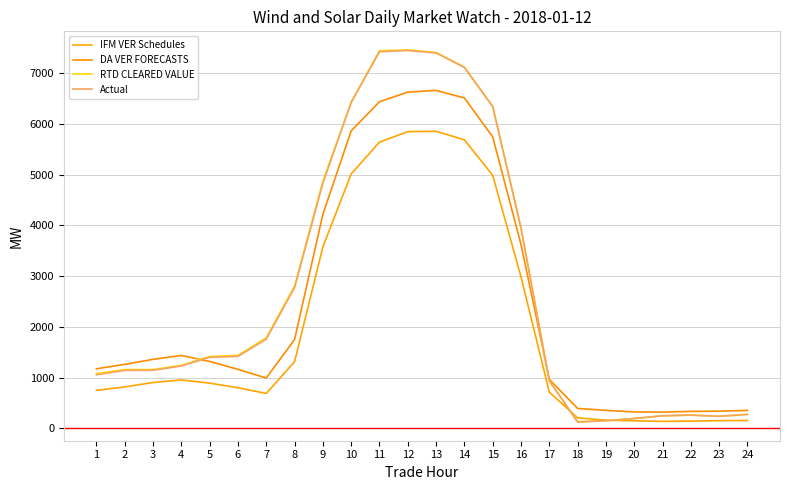

True or false: RTD CLEARED VALUE has more than 0 interior local peaks.

True